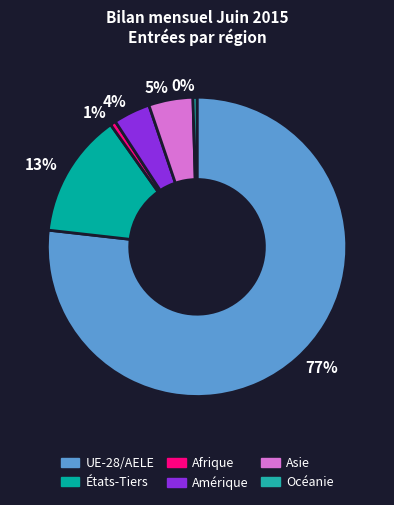

What percentage is the Asie slice, to the nearest percent?

5%